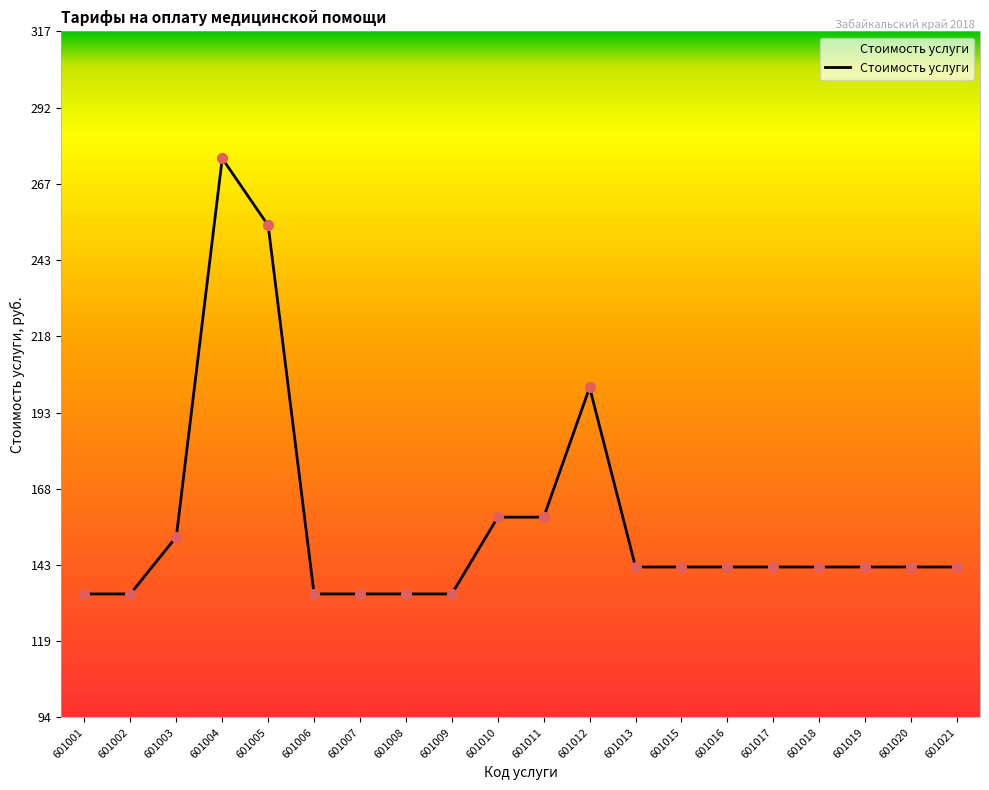

What is the ratio of the value at 601020 to the value at 601019?

1.0